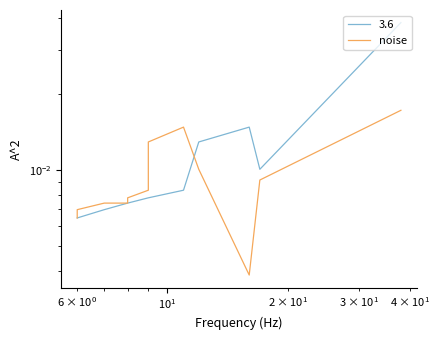

The chart shows a value of 0.0 at 18. True or false?

False